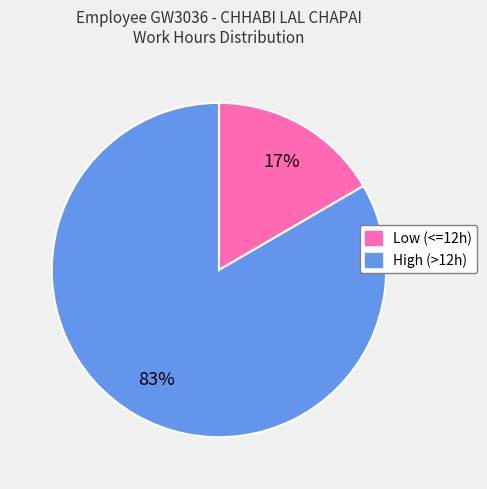

Which category has the smallest portion of the pie?

Low (<=12h)